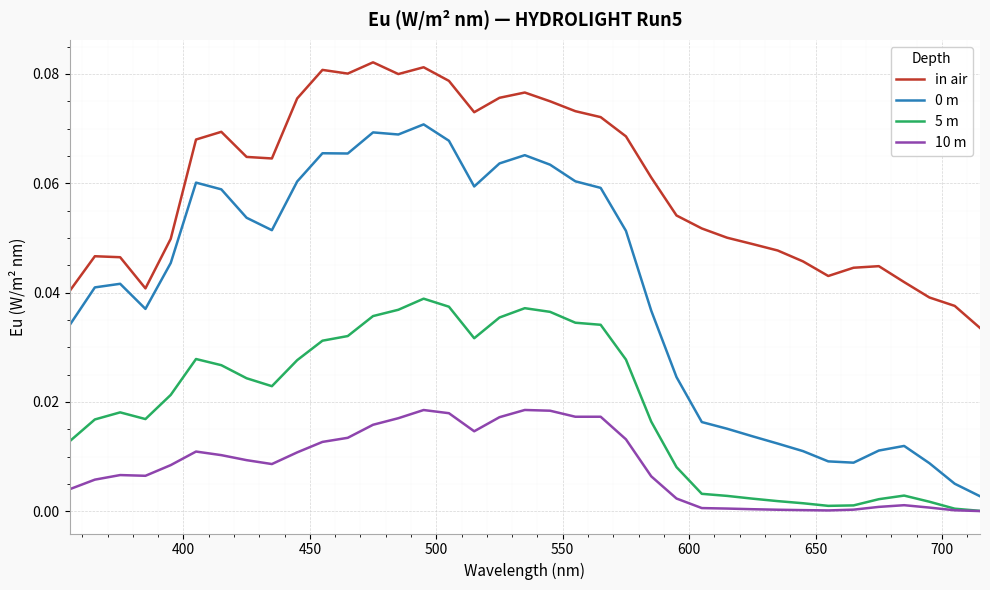

Which series has the largest total across all categories?

in air